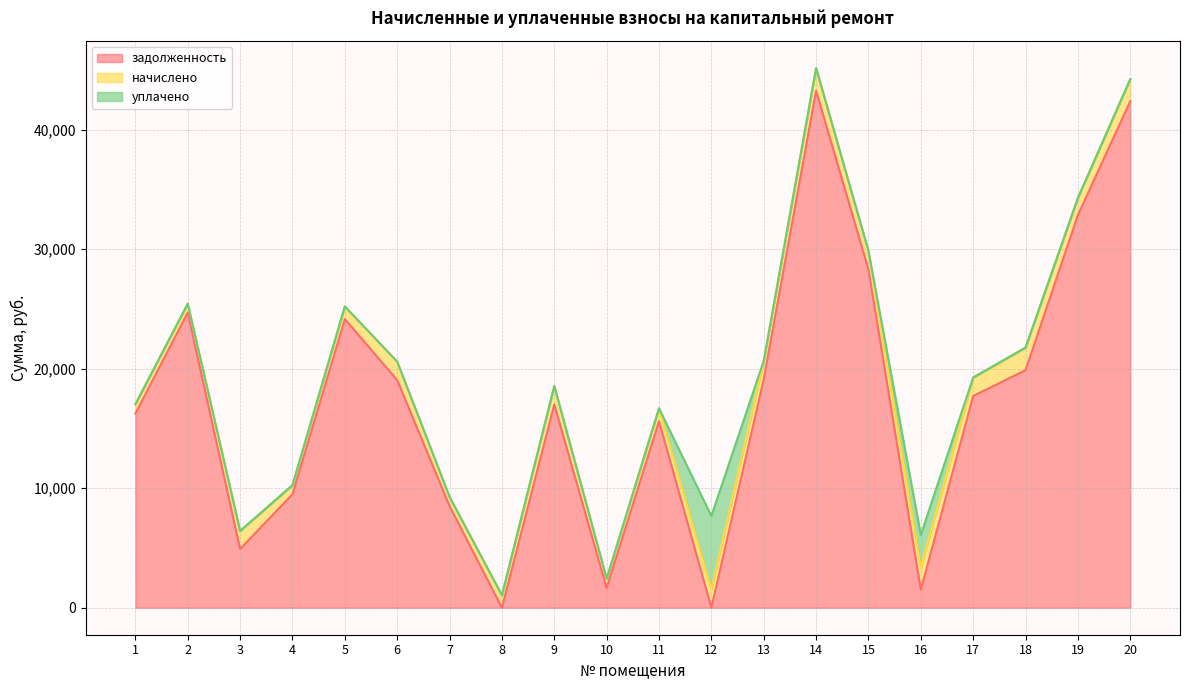

What is the maximum value for задолженность?

43251.8